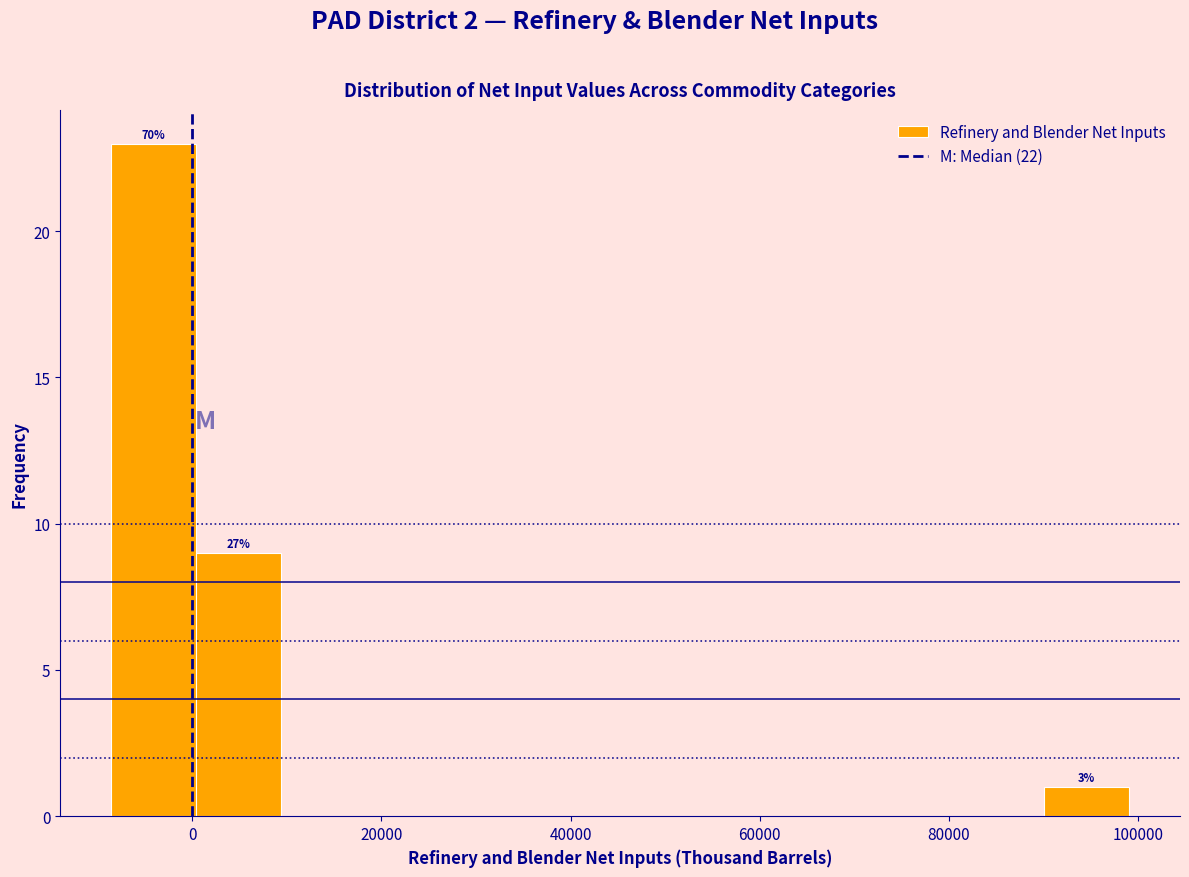

Over which range of the x-axis is the bar tallest?

-8000 to 0